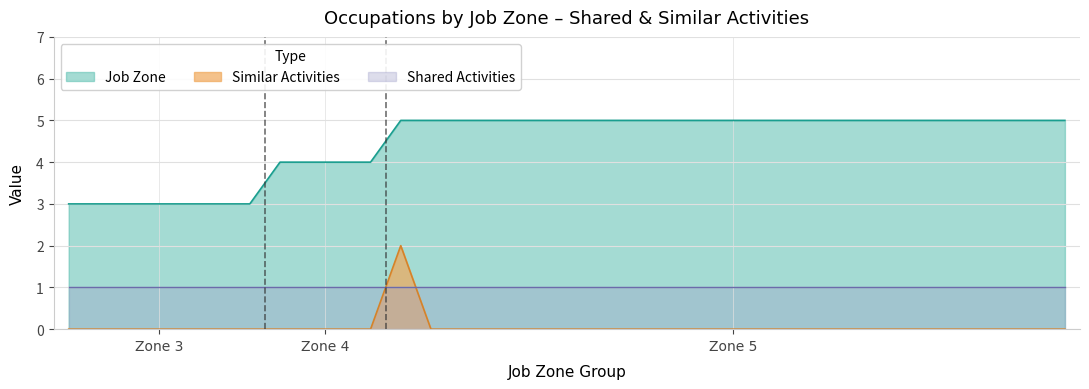

What are all the series names shown in the legend?

Job Zone, Similar Activities, Shared Activities